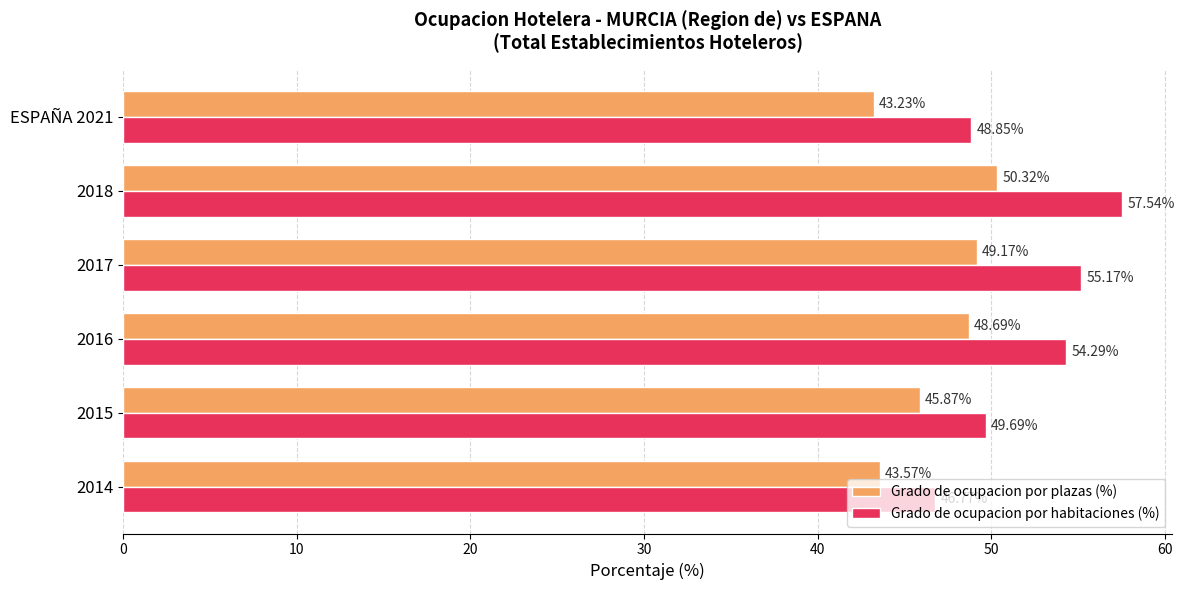

Which series has the widest spread of values?

Grado de ocupacion por habitaciones (%)